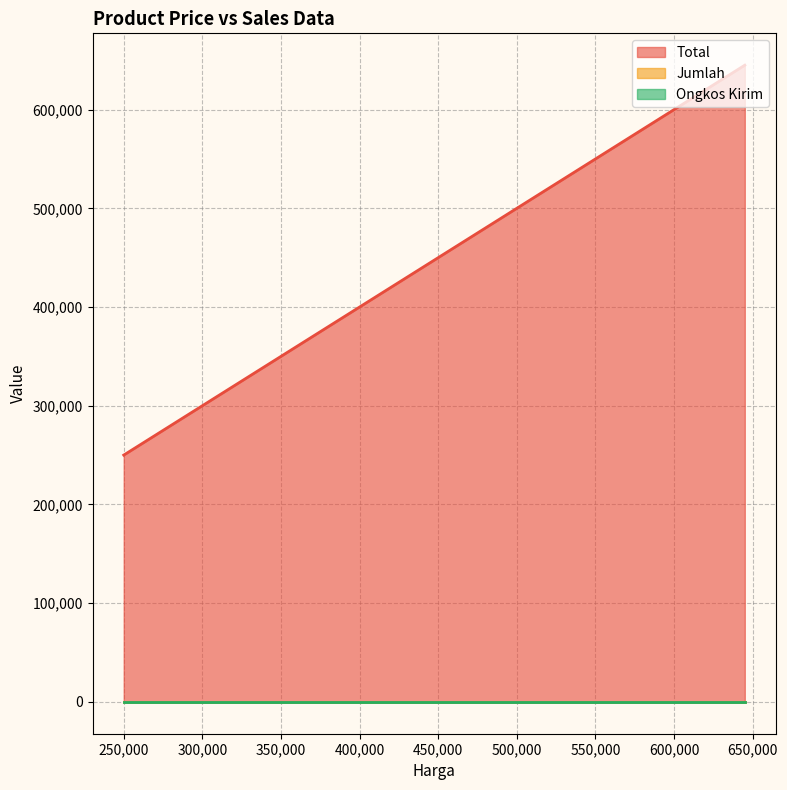

What is the spread (max minus min) of values at 545000.0?

545000